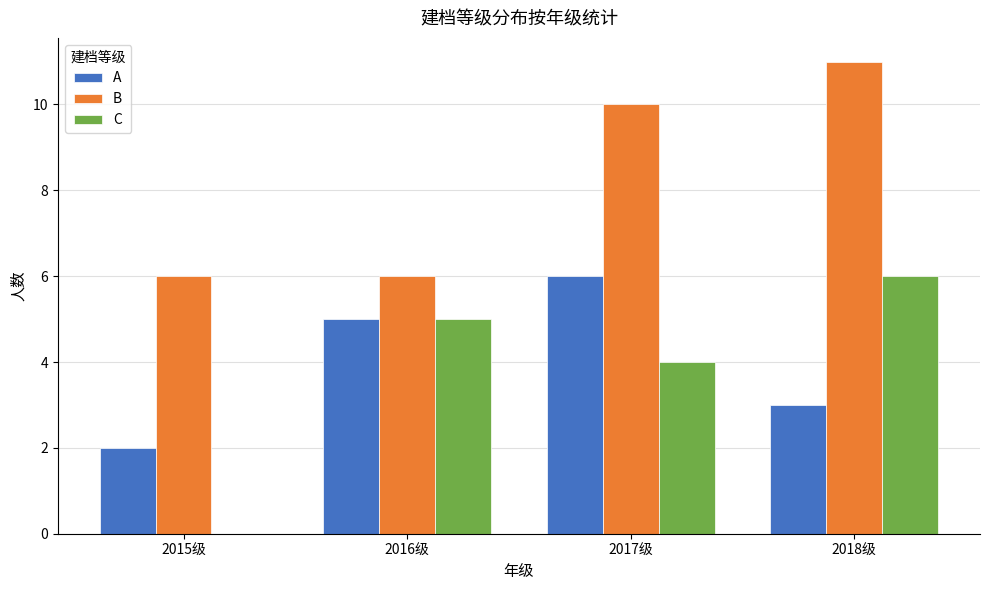

Which series has the largest total across all categories?

B